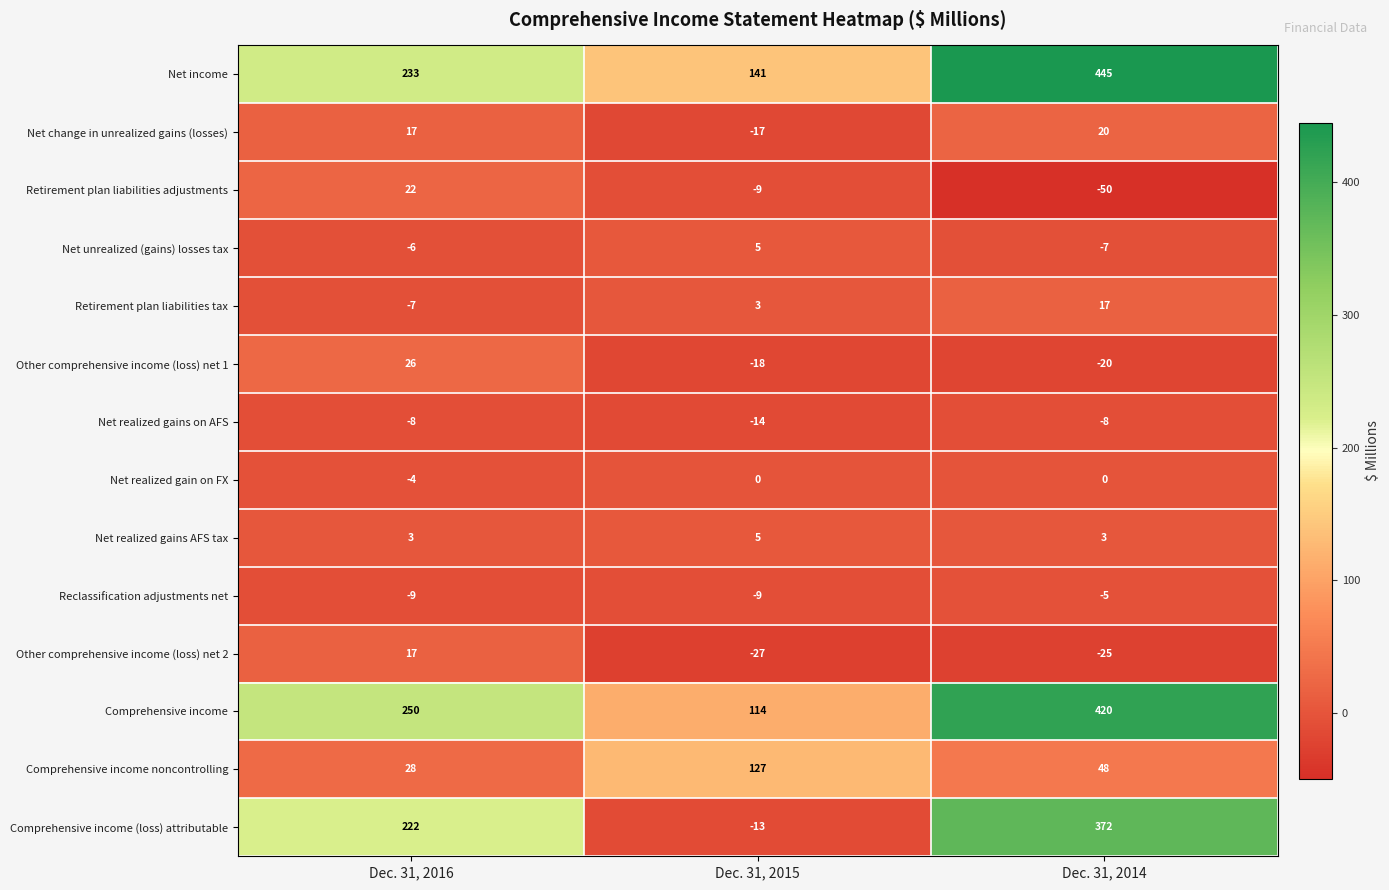

At which label is Net realized gains on AFS closest to -11?

Dec. 31, 2016